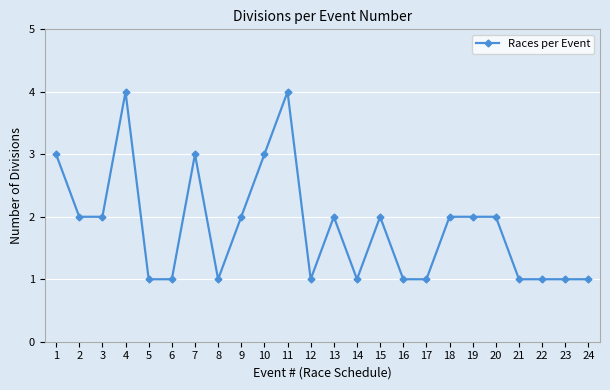

Count the values in the range 1 to 2.

19